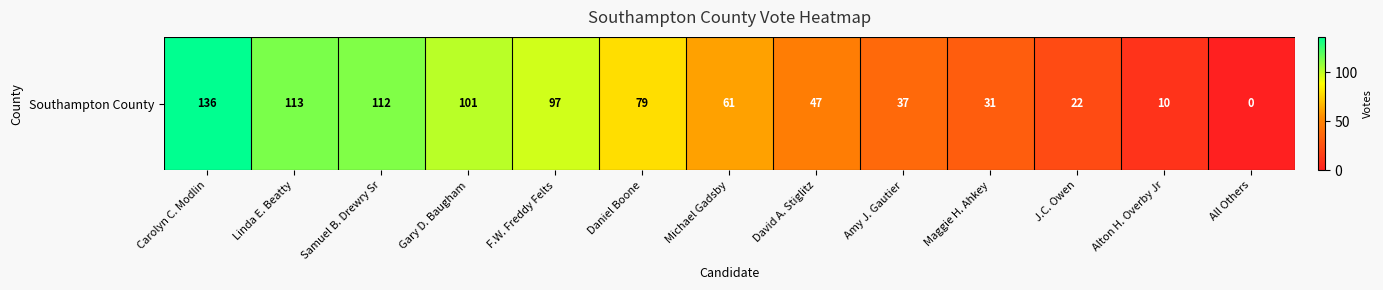

How many positive values are there?

12